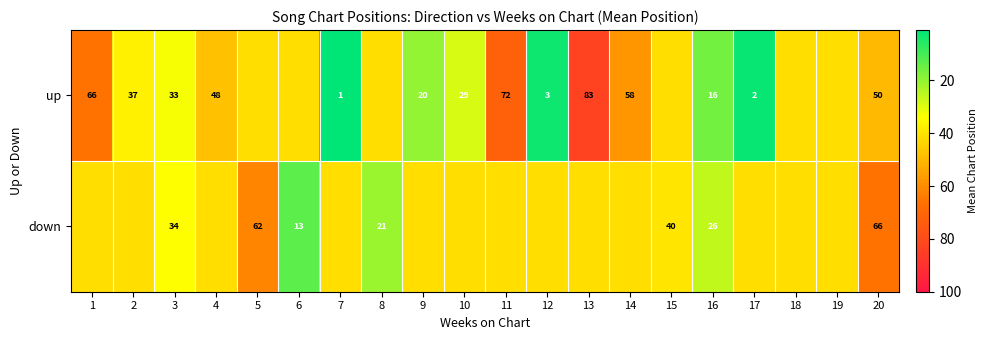

The up series shows 72.0 at 11. True or false?

True